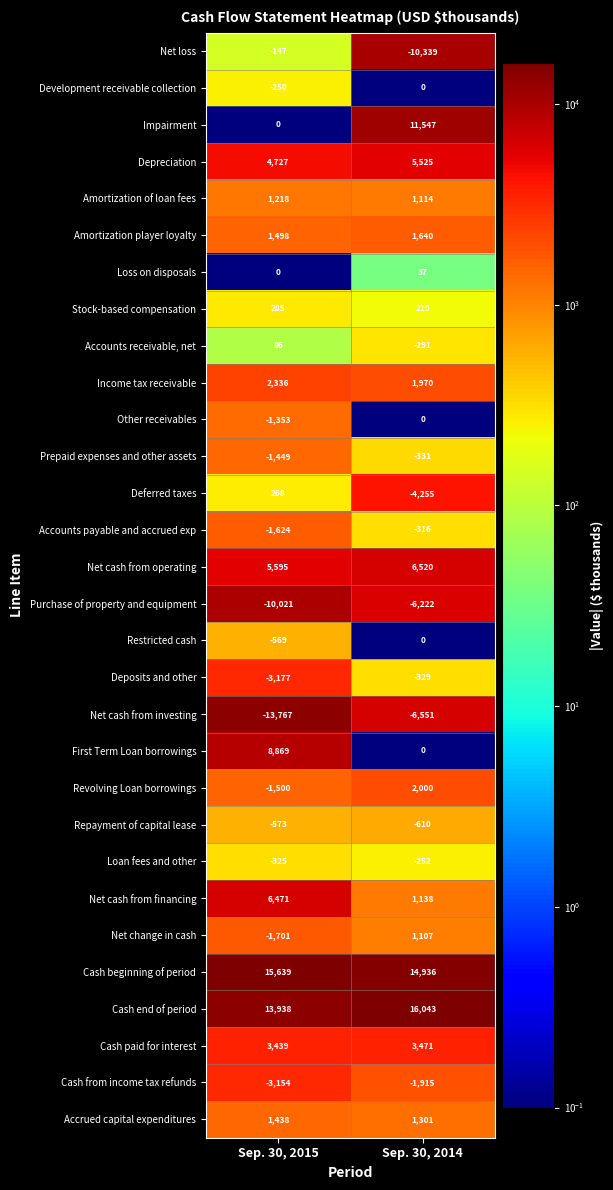

What is the total value across all series at Sep. 30, 2014?

37157